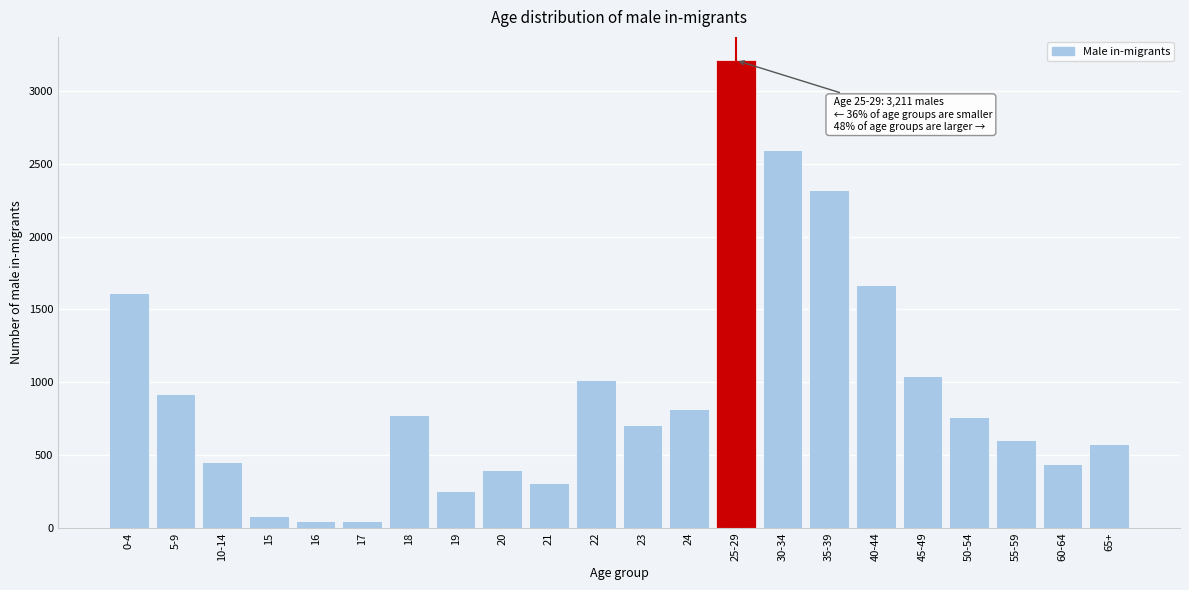

Between 30-34 and 10-14, which is larger?

30-34